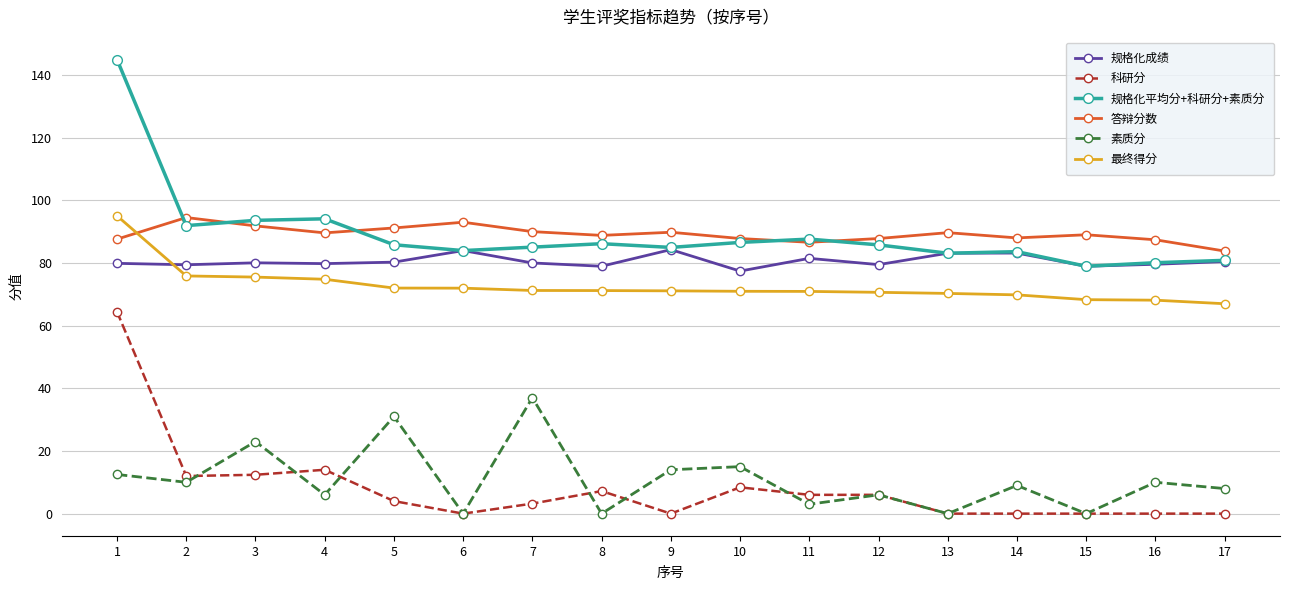

True or false: 答辩分数 and 素质分 cross at least once.

False